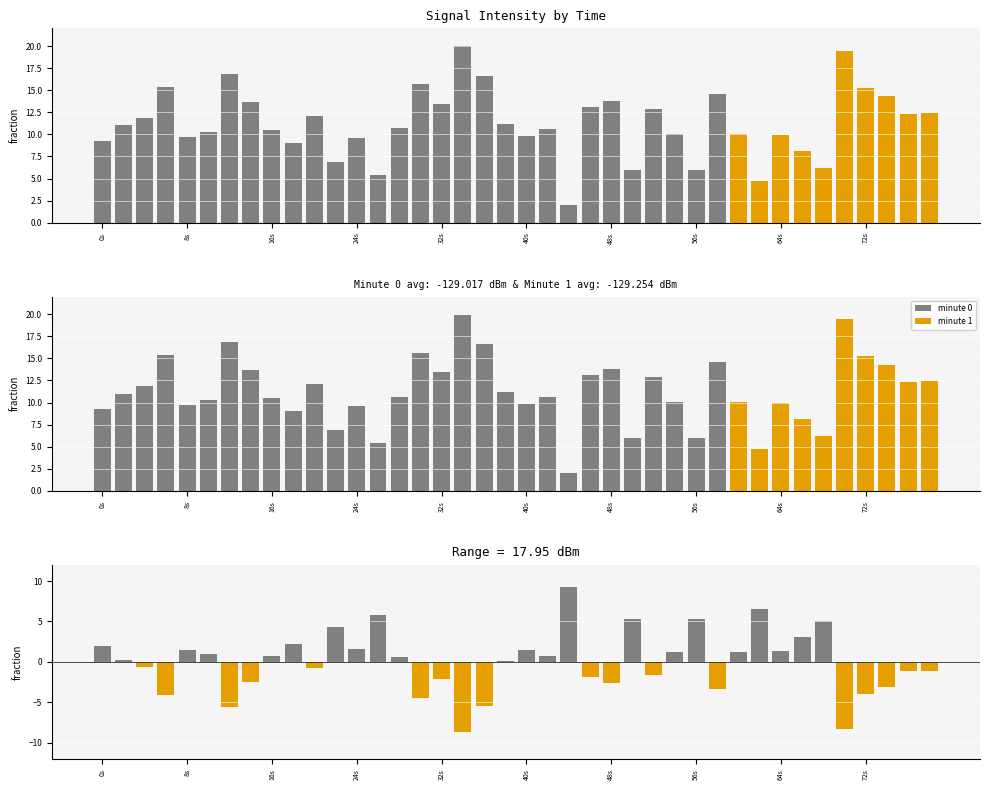

How many data points are less than 0?

18